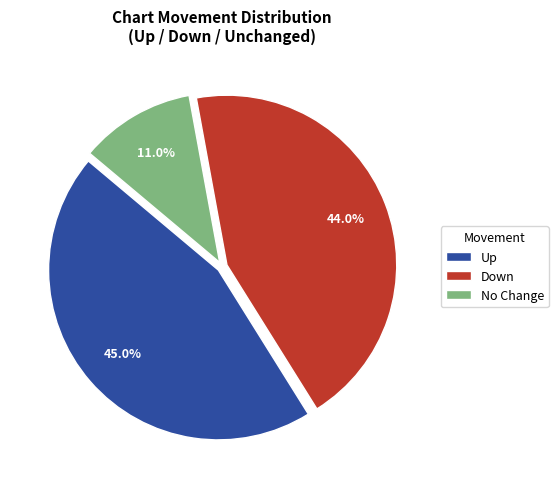

How many segments does this pie chart have?

3